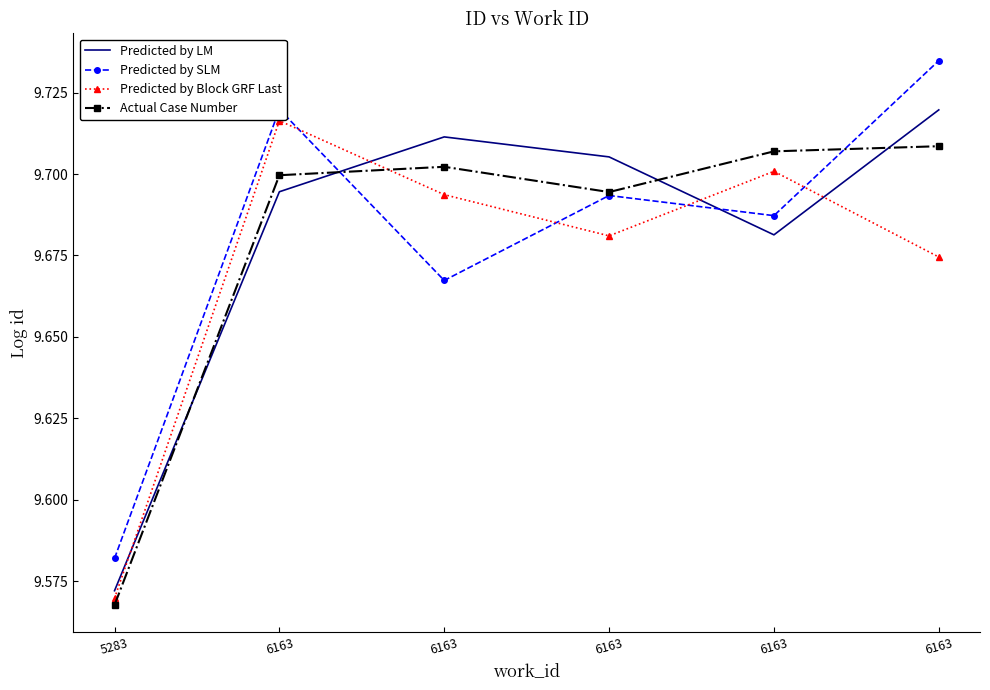

What is the sum of all Predicted by Block GRF Last values?

58.0